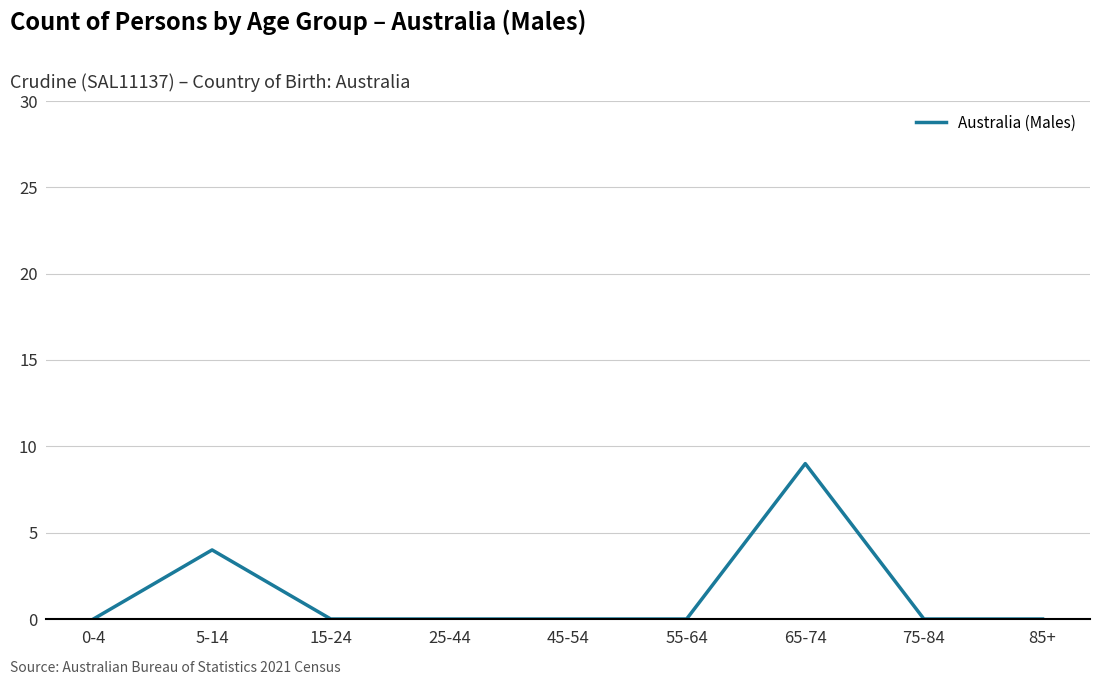

Does the chart have visible grid lines?

Yes